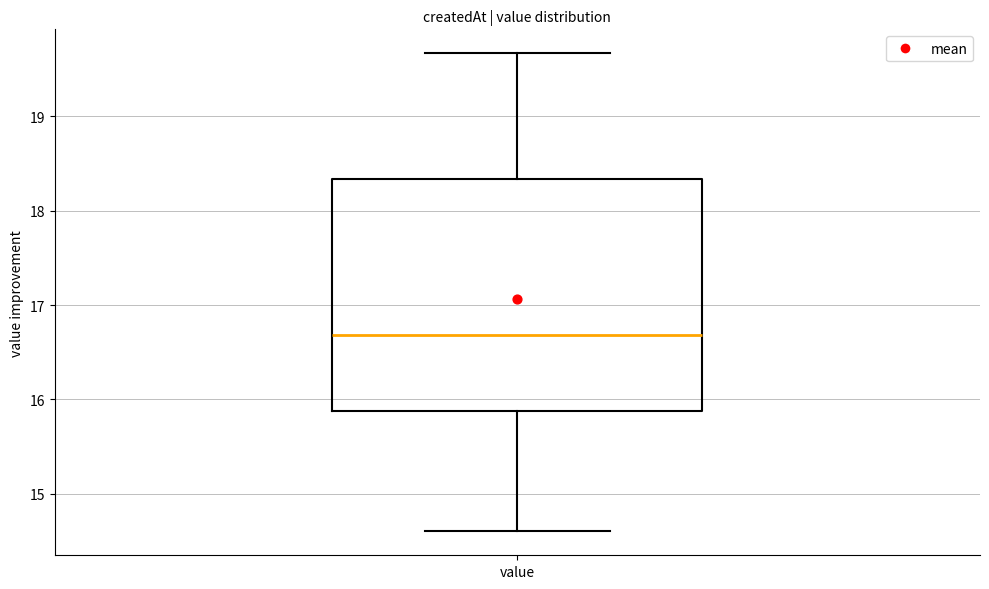

Read this box plot against the y-axis: the position of the median line, the range covered by the box, and the ends of both whiskers. The values are not printed on the chart, so give them approximately, as read against the axis.

median 16.7, box 15.9 to 18.3, whiskers 14.6 to 19.7